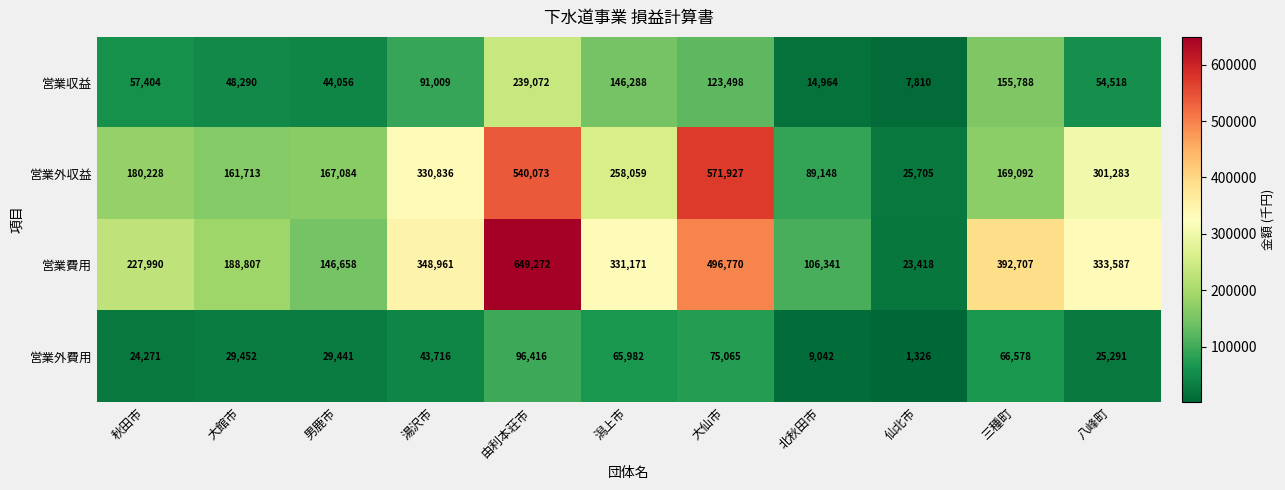

What value does the 営業外収益 series have at 北秋田市, to the nearest 10?

89150